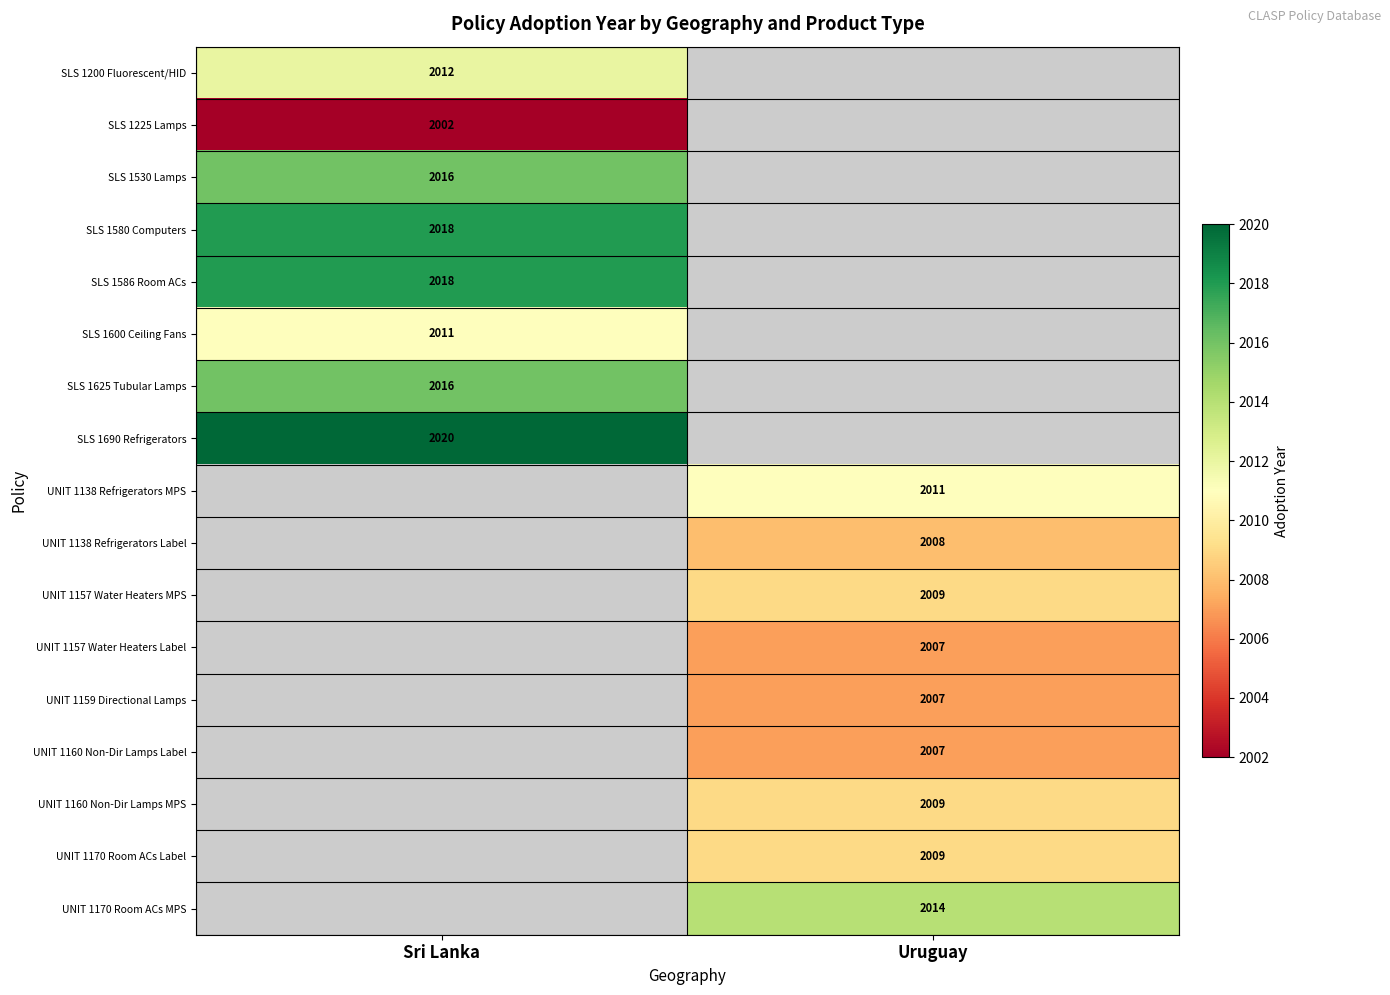

Is the value of SLS 1580 Computers at Sri Lanka greater than the value of UNIT 1157 Water Heaters MPS at Uruguay?

Yes